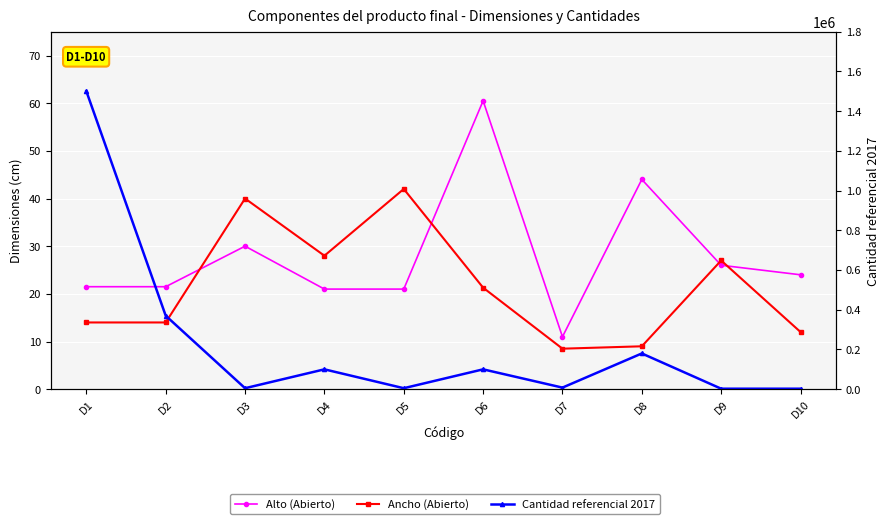

The Cantidad referencial 2017 series shows 8000.0 at D7. True or false?

True